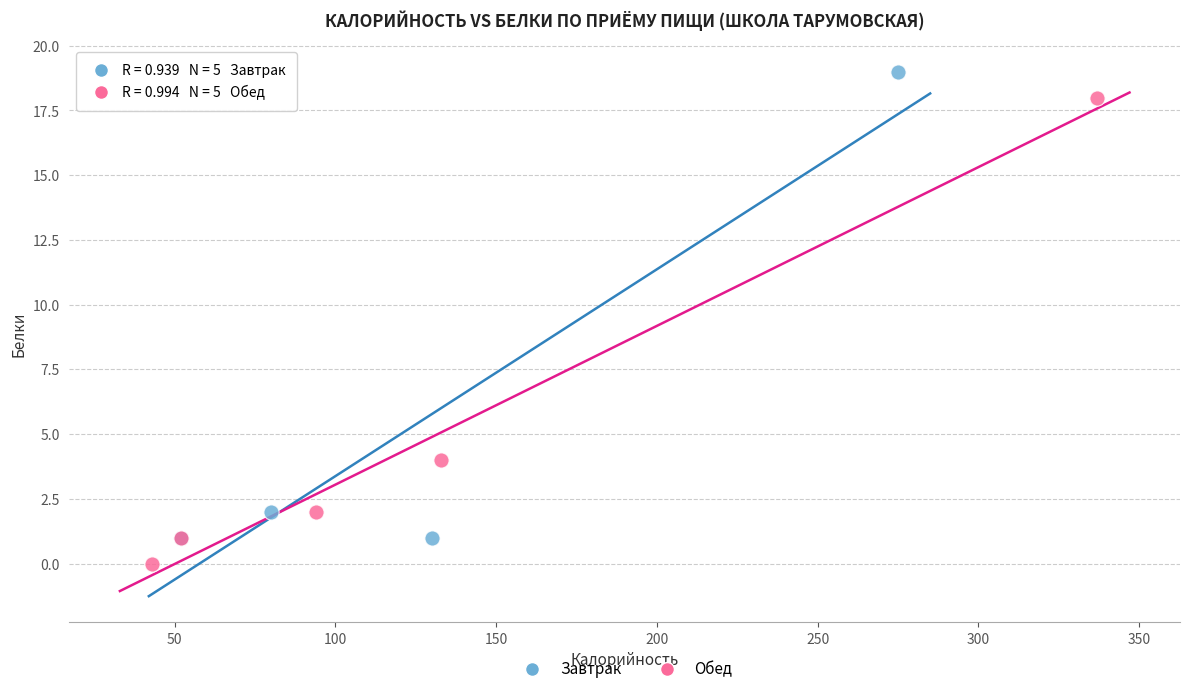

Which series reaches the maximum Y coordinate?

Завтрак